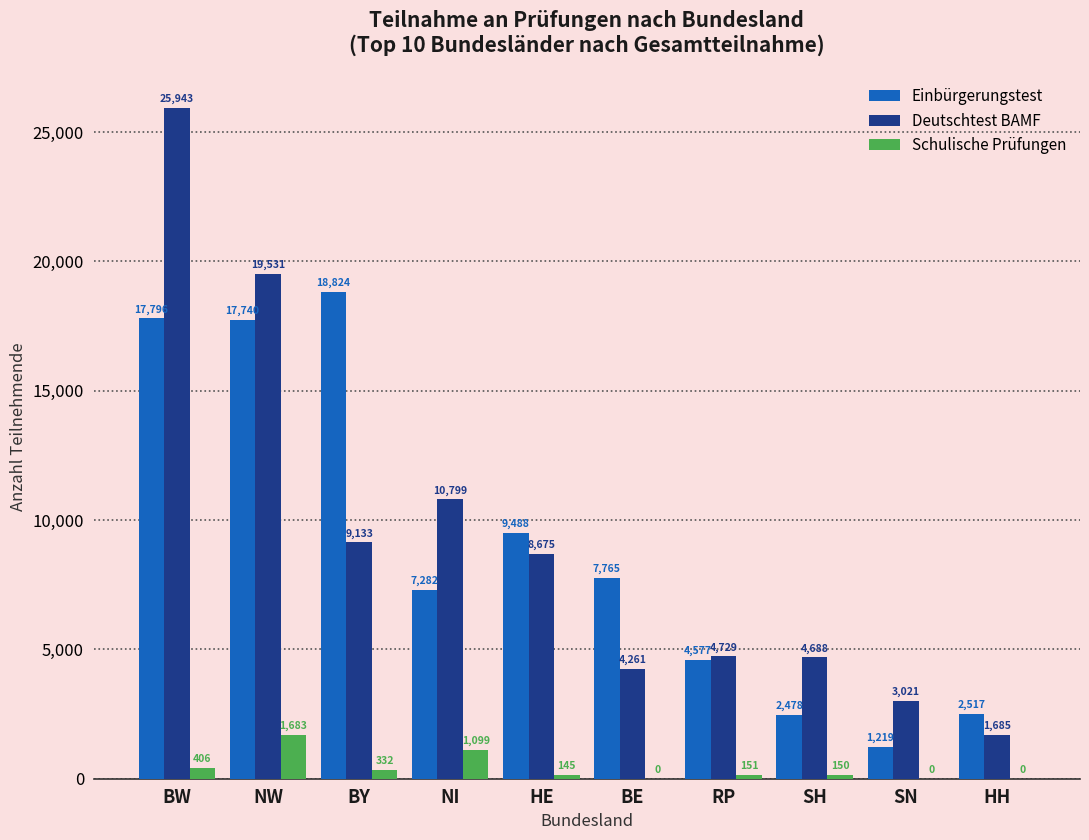

Is the value of Deutschtest BAMF at SN greater than the value of Einbürgerungstest at SH?

Yes